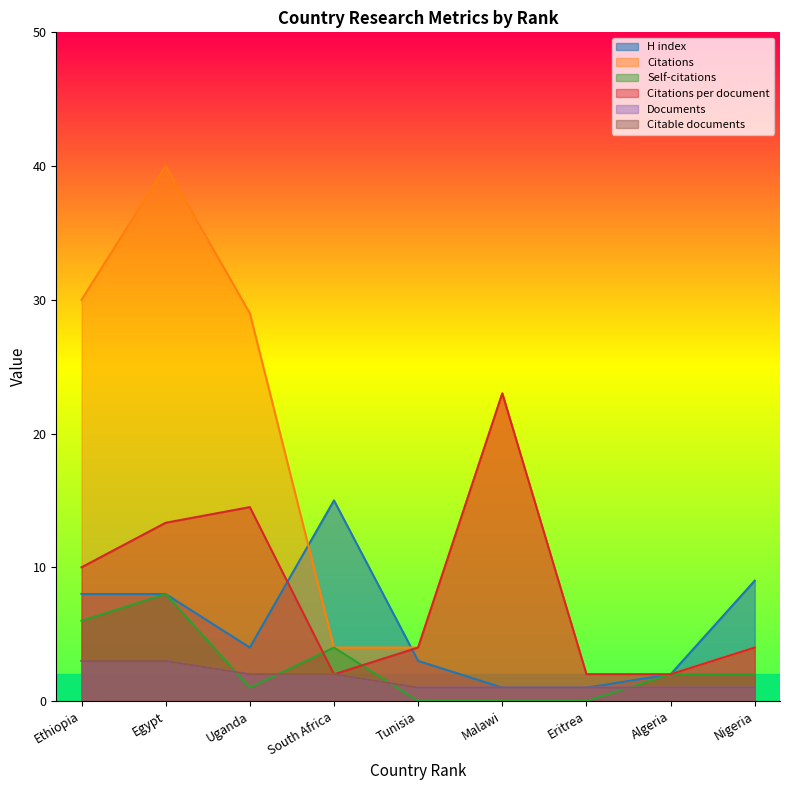

How many data points in Documents are above 1?

4